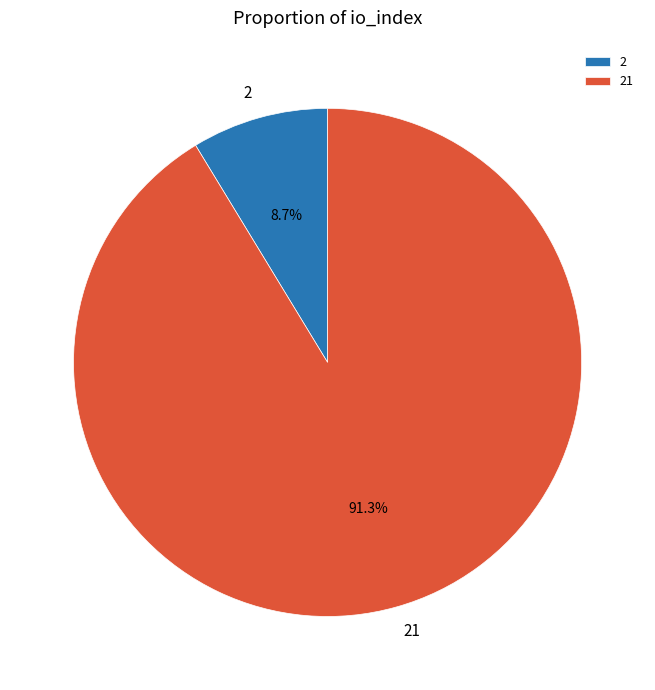

Does 21 represent more than half of the total?

Yes